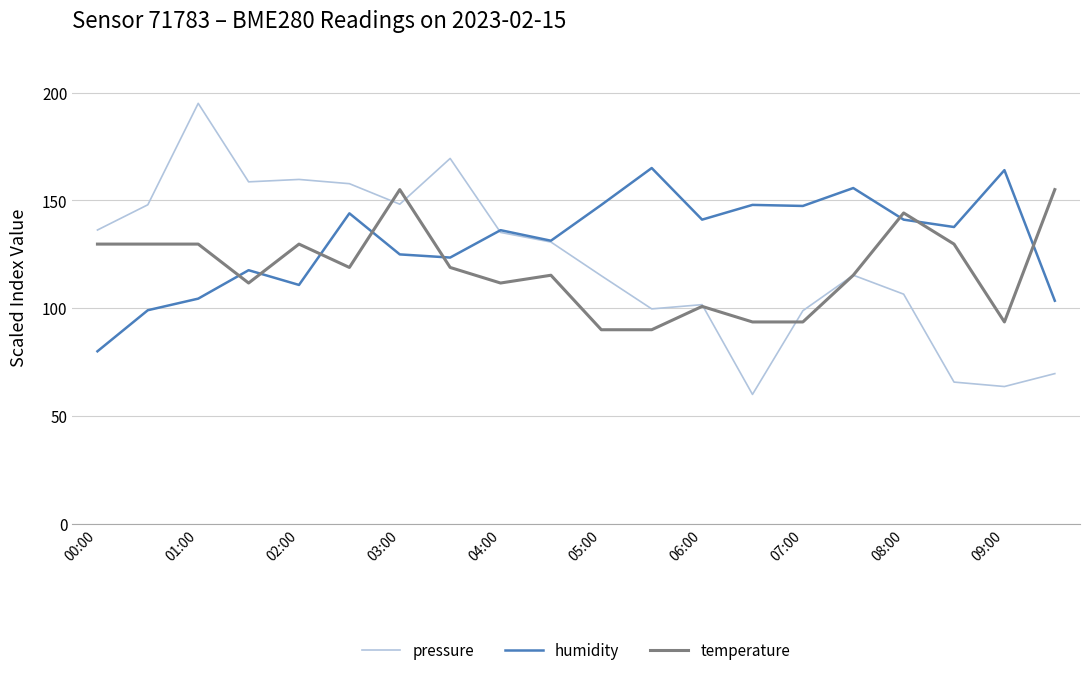

List the series in order of their overall mean, lowest first.

temperature, pressure, humidity